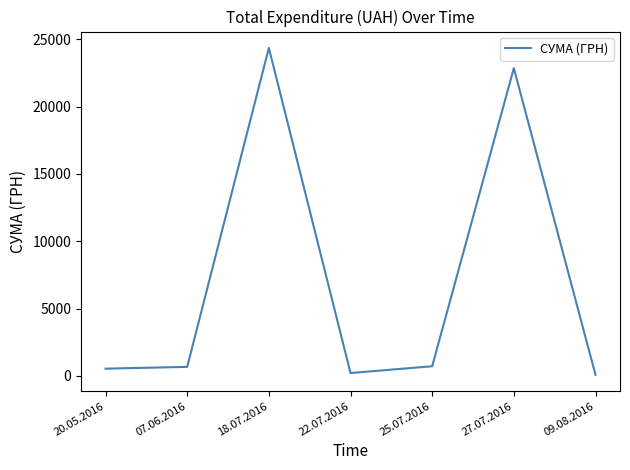

The chart shows a value of 212.6 at 22.07.2016. True or false?

True